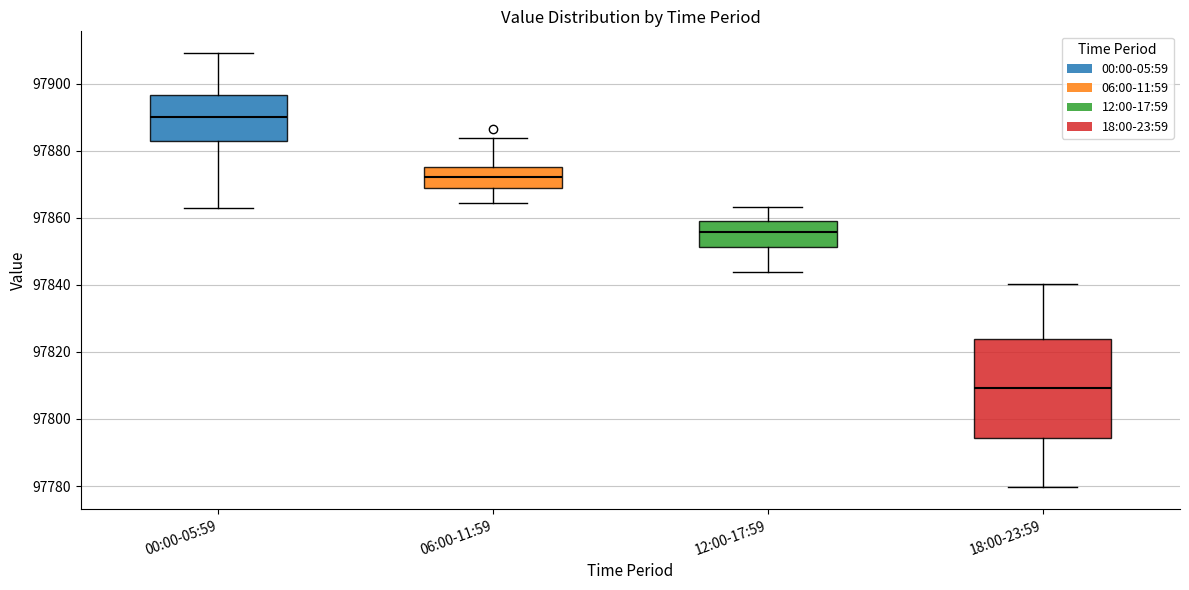

Which box's median line is the lowest?

18:00-23:59